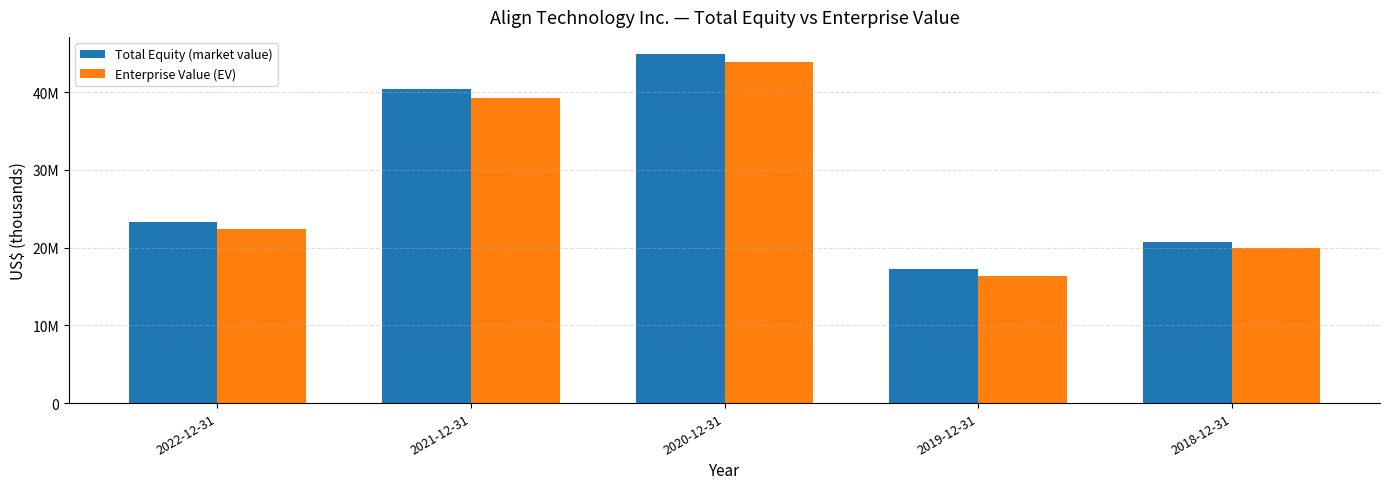

What are all the series names shown in the legend?

Total Equity (market value), Enterprise Value (EV)